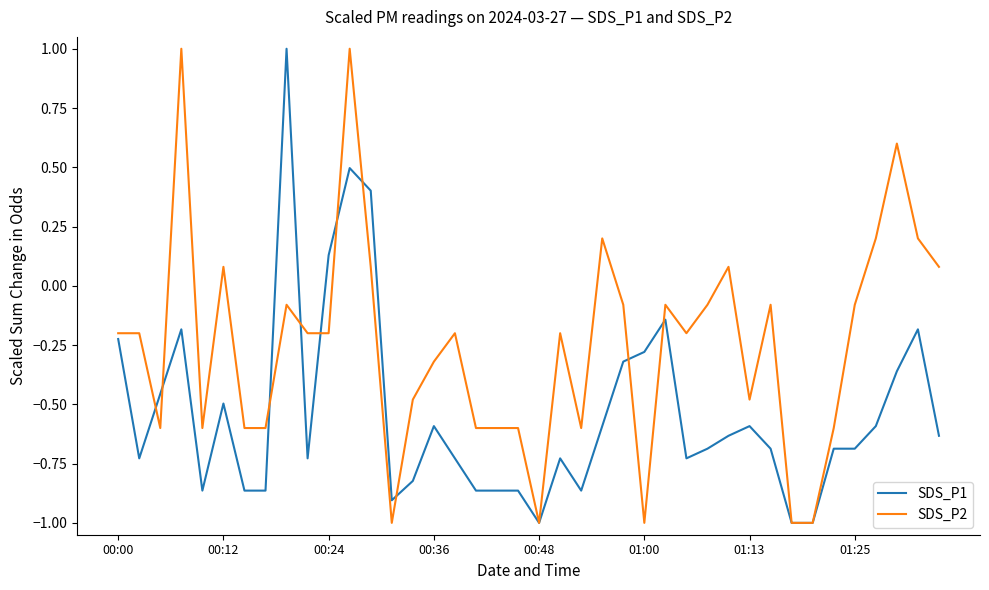

What is the smallest value displayed?

-1.0